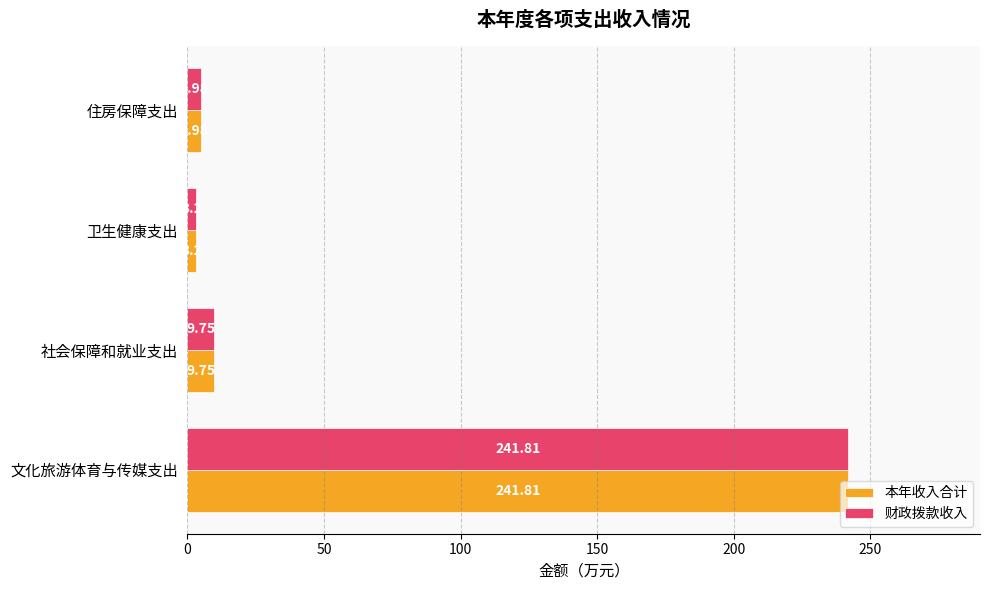

What are all the series names shown in the legend?

本年收入合计, 财政拨款收入